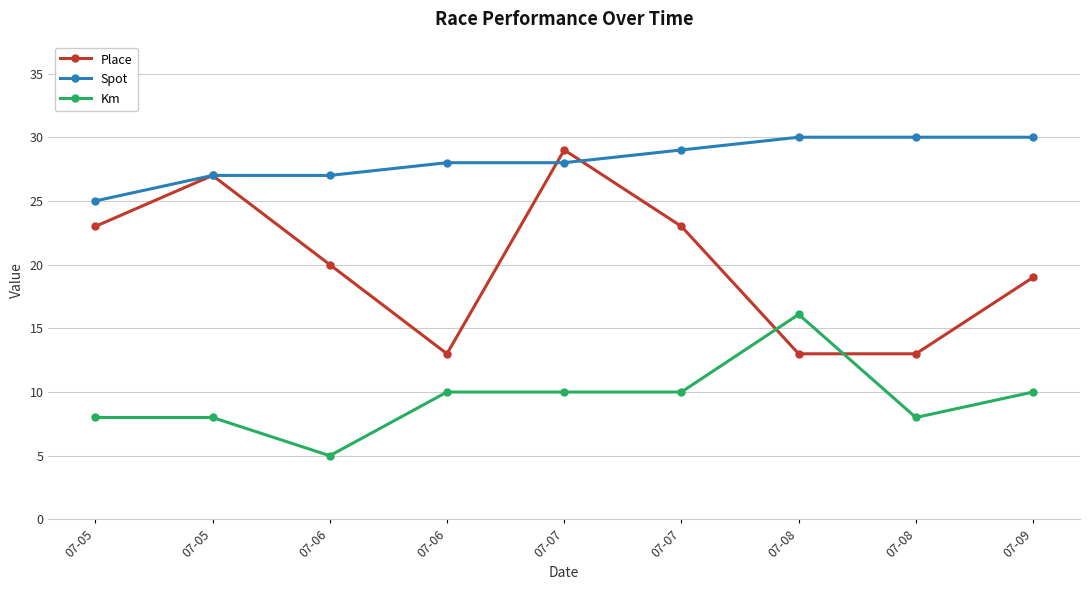

Does the chart have visible grid lines?

Yes